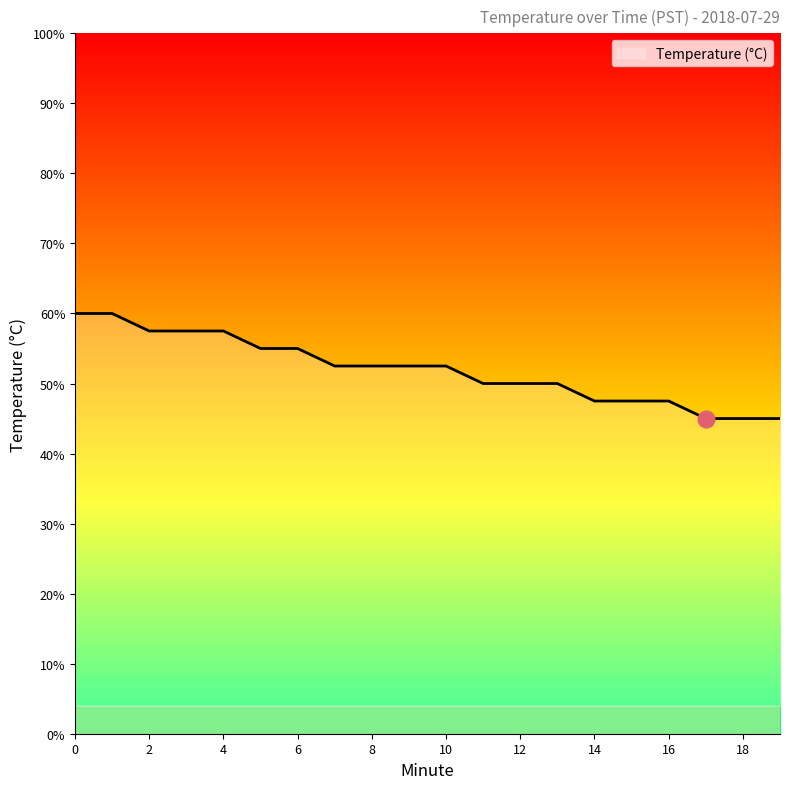

Does the chart have visible grid lines?

No